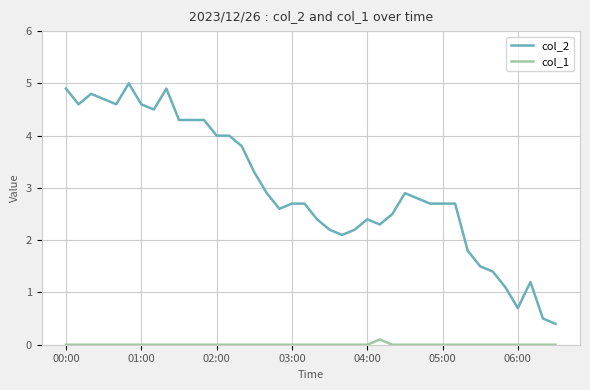

List the series in order of their peak value, lowest first.

col_1, col_2